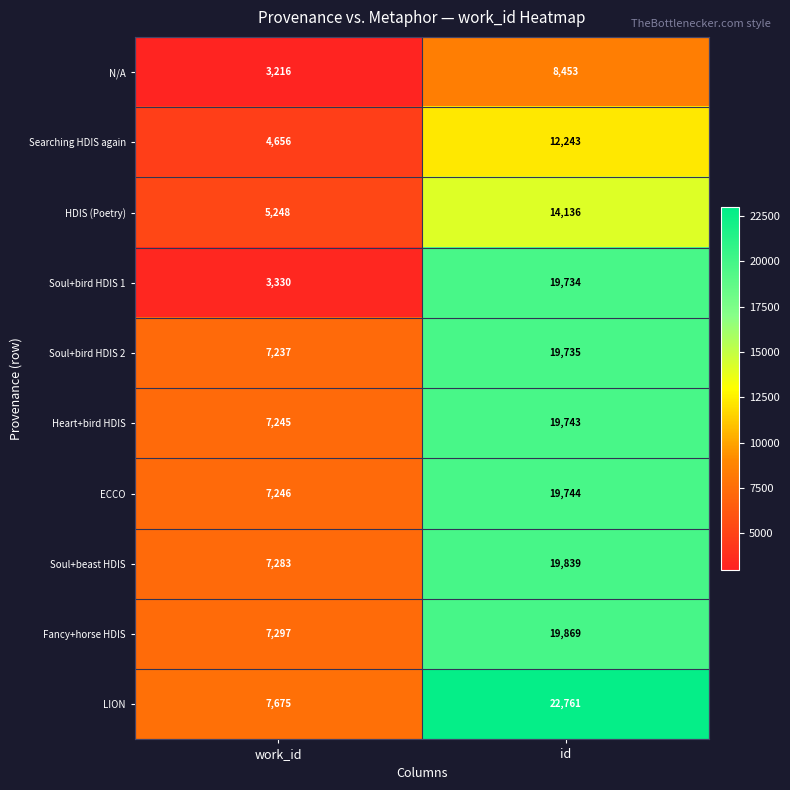

Between work_id and id, which series saw the biggest shift?

Soul+bird HDIS 1